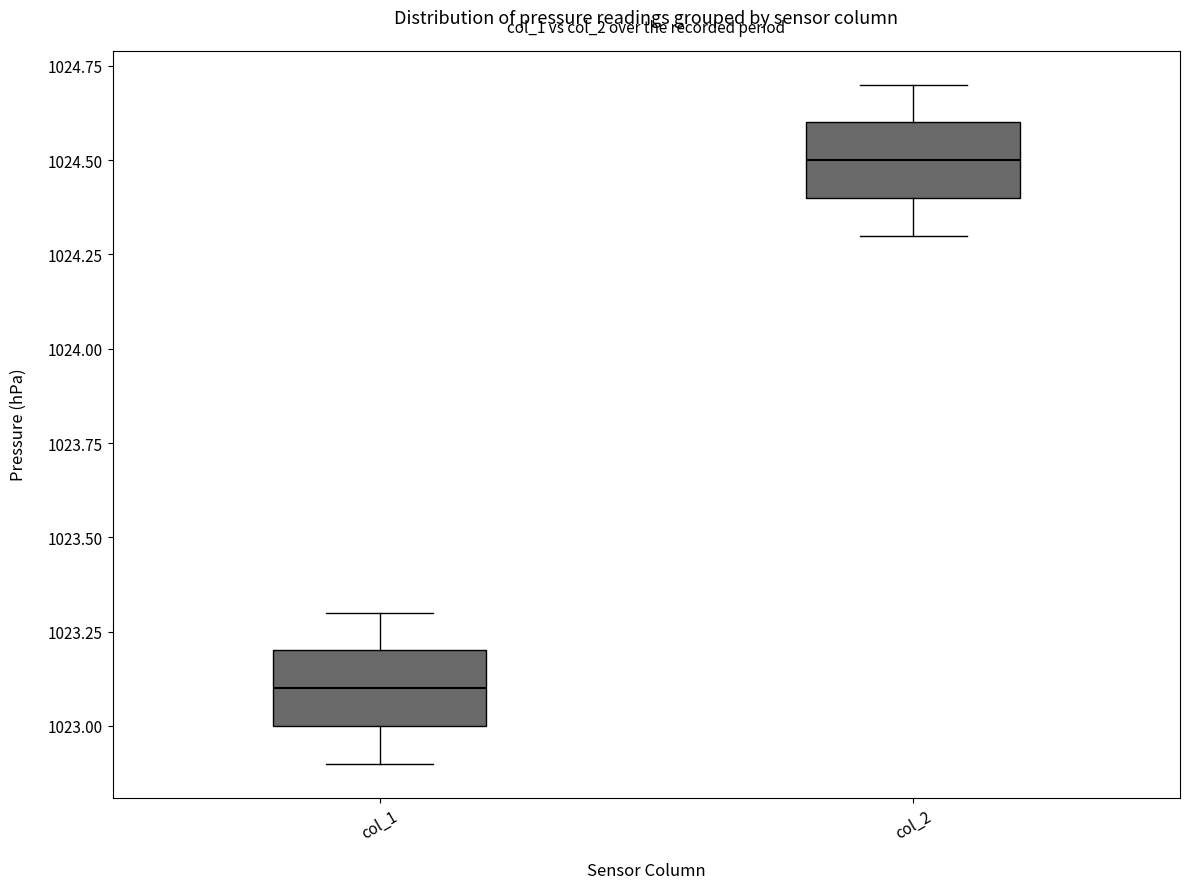

Reading left to right, read every box against the y-axis: the position of its median line, the range the box covers, and the ends of its whiskers. The values are not printed on the chart, so give them approximately, as read against the axis.

col_1: median 1023.1, box 1023.0 to 1023.2, whiskers 1022.9 to 1023.3
col_2: median 1024.5, box 1024.4 to 1024.6, whiskers 1024.3 to 1024.7